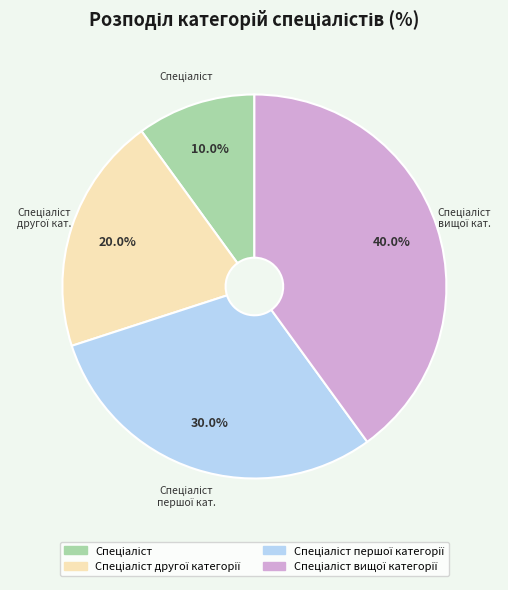

Is there a majority slice in this chart?

No